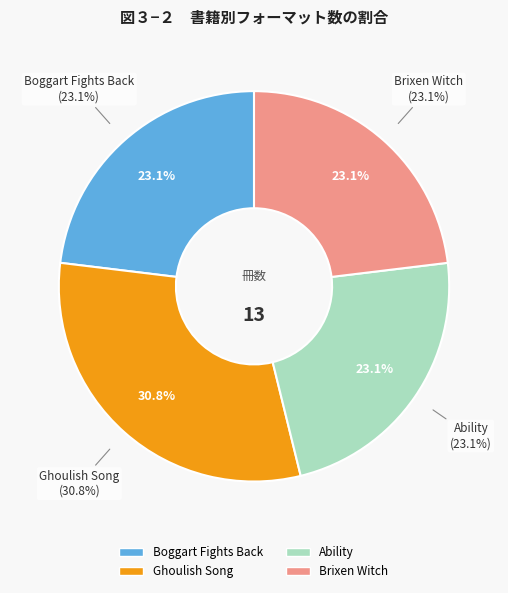

To the nearest percent, what portion does Ghoulish Song represent?

31%